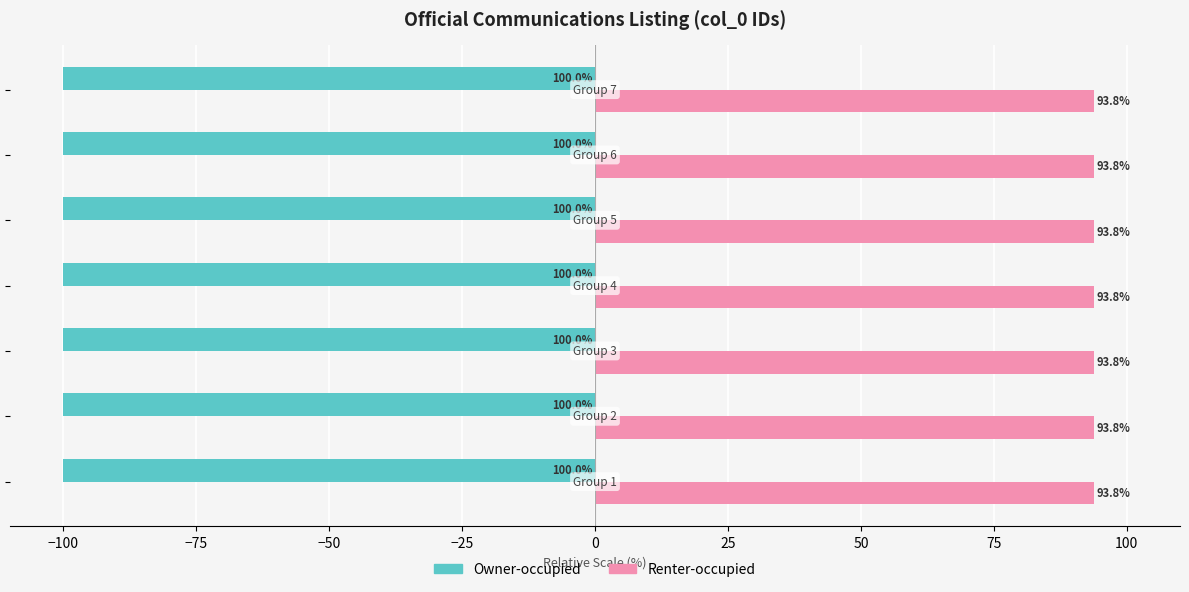

What is the maximum value for Renter-occupied?

93.8